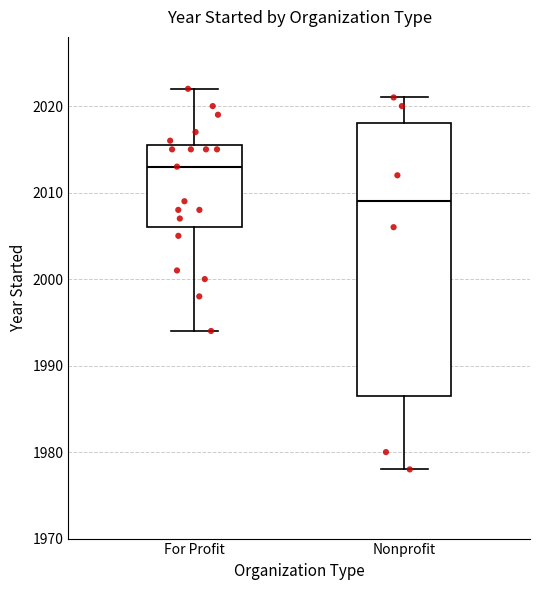

Which box is the tallest, from its lower edge to its upper edge?

Nonprofit